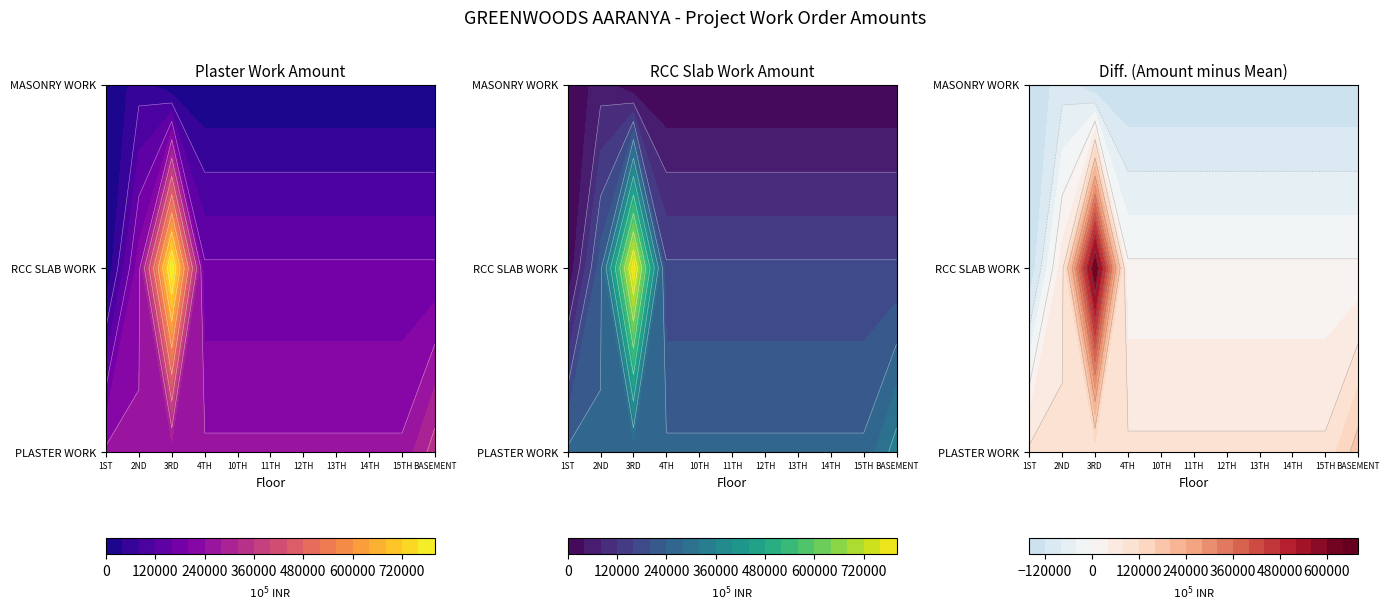

Reading left to right, transcribe all the data shown in this chart.

PLASTER WORK: TOWER A 1ST FLOOR=248240.4	TOWER A 2ND FLOOR=248240.4	TOWER A 3RD FLOOR=248240.4	TOWER A 4TH FLOOR=248240.4	TOWER A 10TH FLOOR=248240.4	TOWER A 11TH FLOOR=248240.4	TOWER A 12TH FLOOR=248240.4	TOWER A 13TH FLOOR=248240.4	TOWER A 14TH FLOOR=248240.4	TOWER A 15TH FLOOR=248240.4	TOWER A BASEMENT=342648.4
RCC SLAB WORK: TOWER A 1ST FLOOR=0.0	TOWER A 2ND FLOOR=223777.0	TOWER A 3RD FLOOR=799513.0	TOWER A 4TH FLOOR=167671.2	TOWER A 10TH FLOOR=167671.2	TOWER A 11TH FLOOR=167671.2	TOWER A 12TH FLOOR=167671.2	TOWER A 13TH FLOOR=167671.2	TOWER A 14TH FLOOR=167671.2	TOWER A 15TH FLOOR=167671.2	TOWER A BASEMENT=167671.2
MASONRY WORK: TOWER A 1ST FLOOR=0.0	TOWER A 2ND FLOOR=61030.1	TOWER A 3RD FLOOR=0.0	TOWER A 4TH FLOOR=0.0	TOWER A 10TH FLOOR=0.0	TOWER A 11TH FLOOR=0.0	TOWER A 12TH FLOOR=0.0	TOWER A 13TH FLOOR=0.0	TOWER A 14TH FLOOR=0.0	TOWER A 15TH FLOOR=0.0	TOWER A BASEMENT=0.0